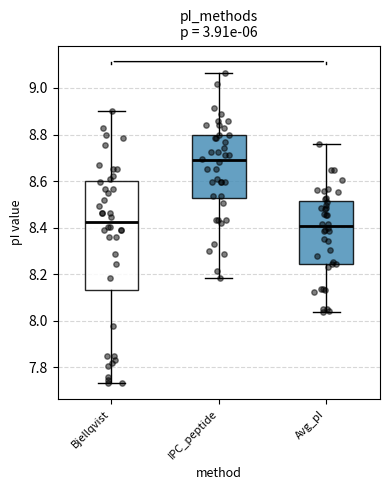

Which box is the tallest, from its lower edge to its upper edge?

Bjellqvist